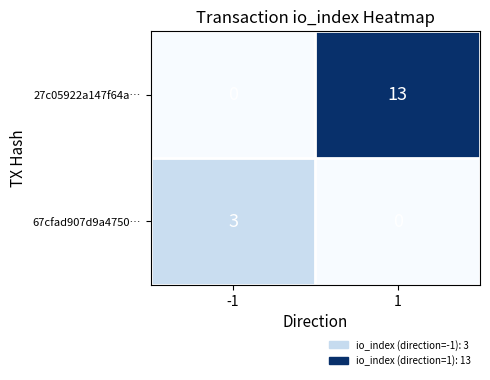

What is the sum of all 67cfad907d9a4750… values?

3